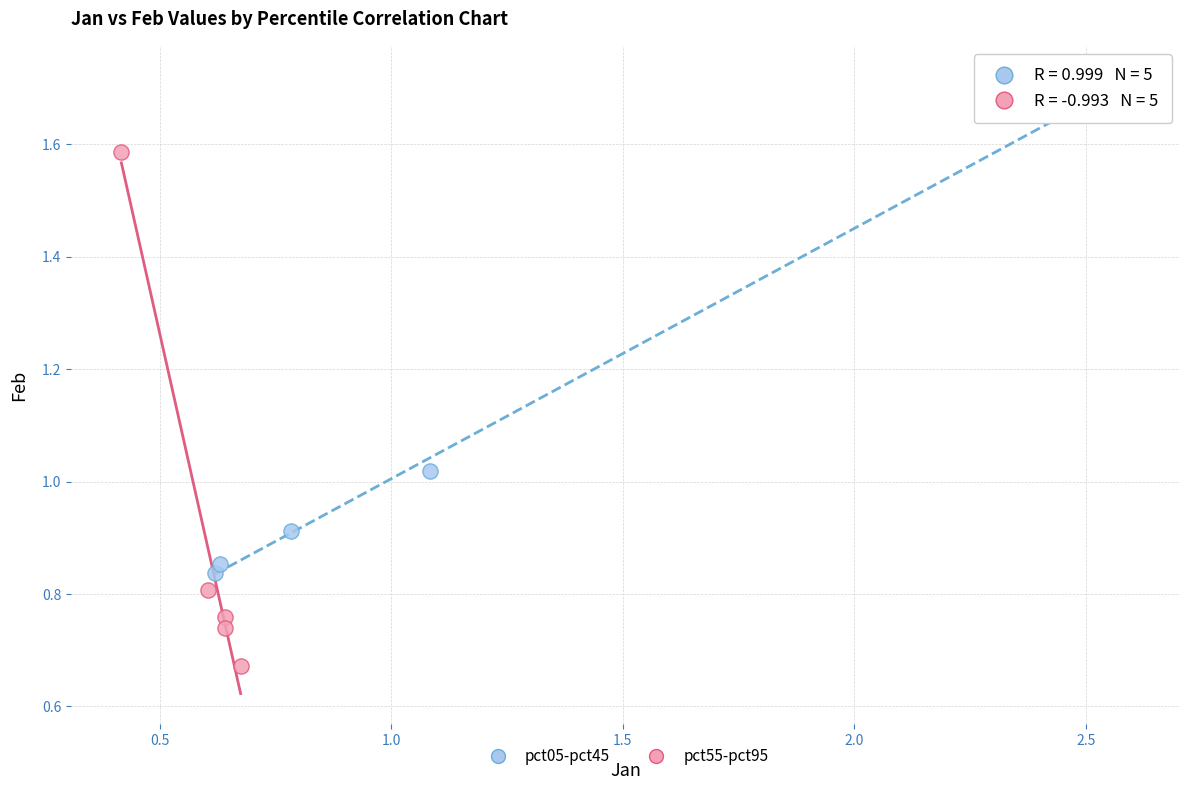

Which series contains the lowest Y value?

pct55-pct95